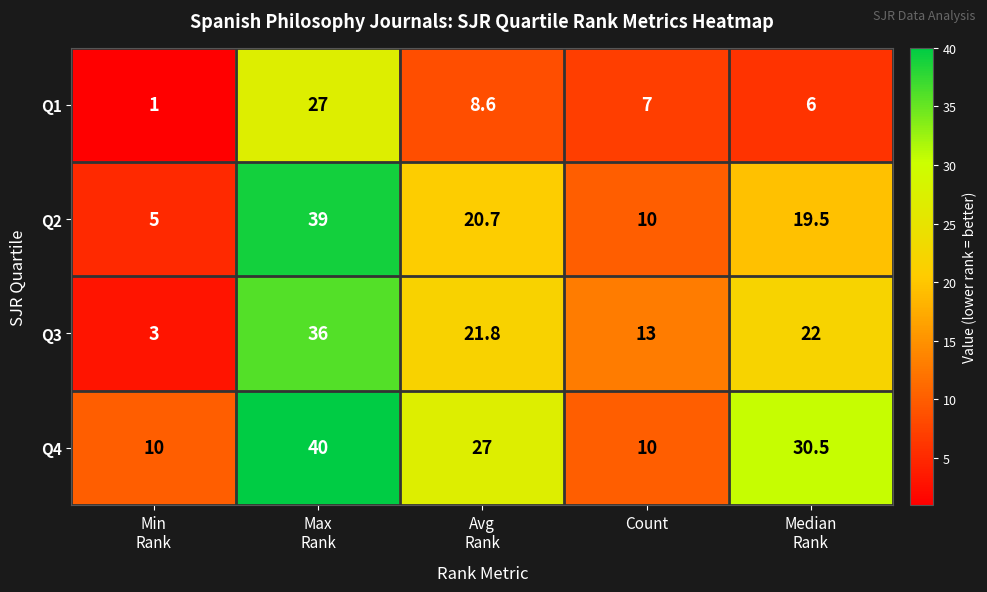

What is the sum of all Q2 values?

94.2